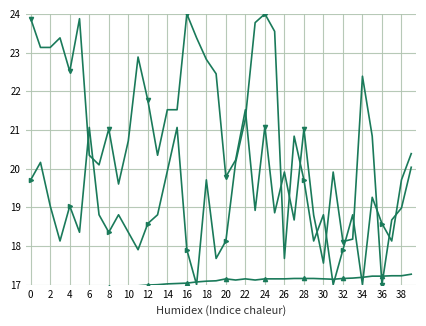

How many data points in BME280_humidity are less than 20?

14